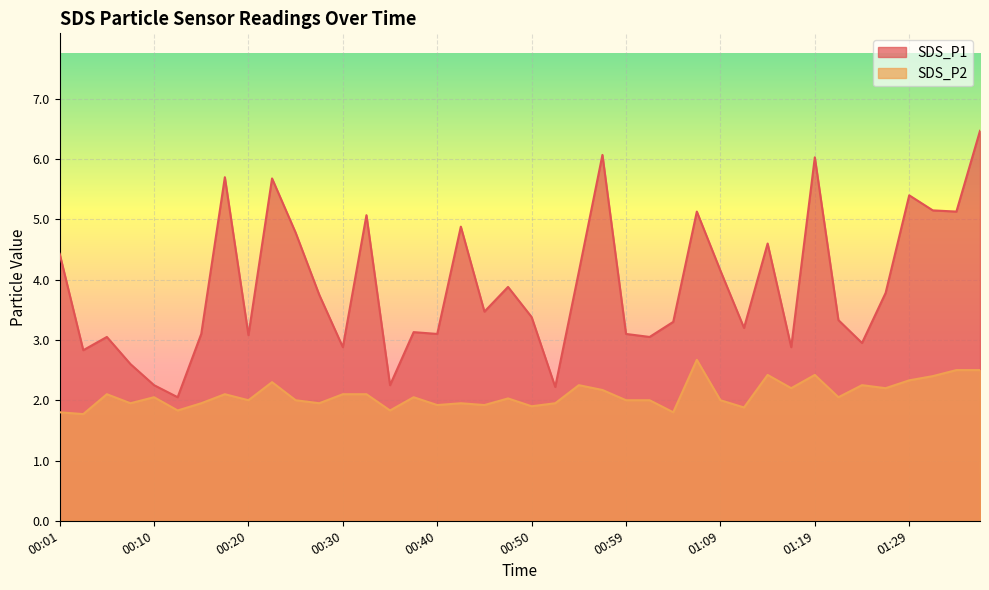

True or false: SDS_P2 and SDS_P1 intersect in this chart.

False